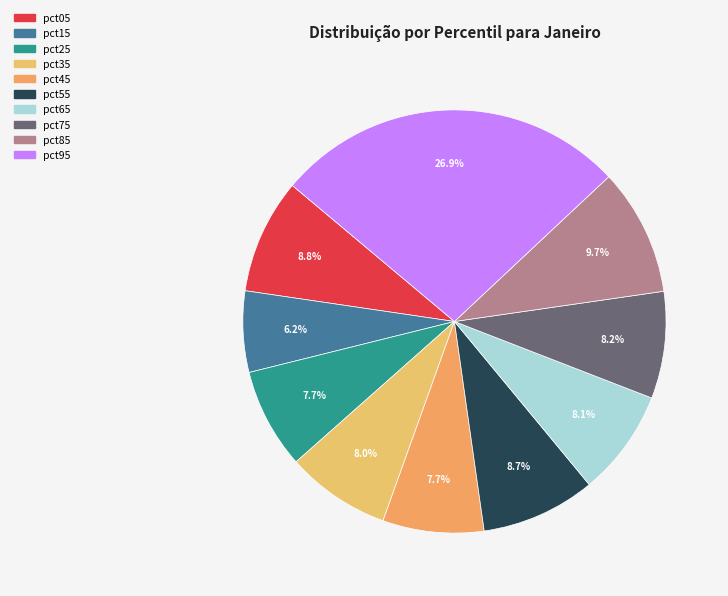

Do pct15 and pct35 together represent more than half of the pie?

No